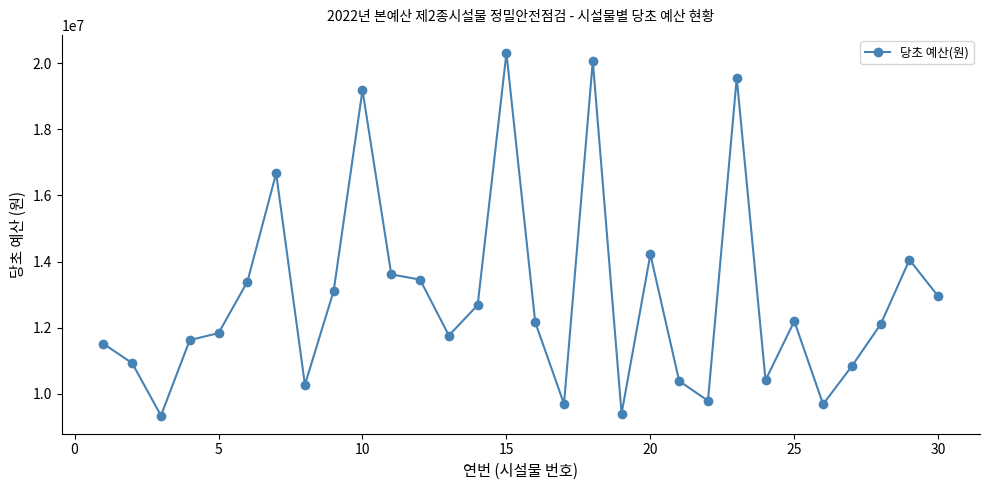

What is the difference between the maximum and minimum values?

10976000